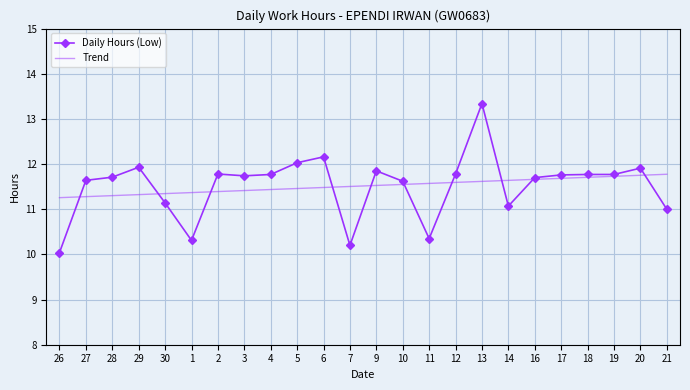

At which category is the sum across all series the highest?

13